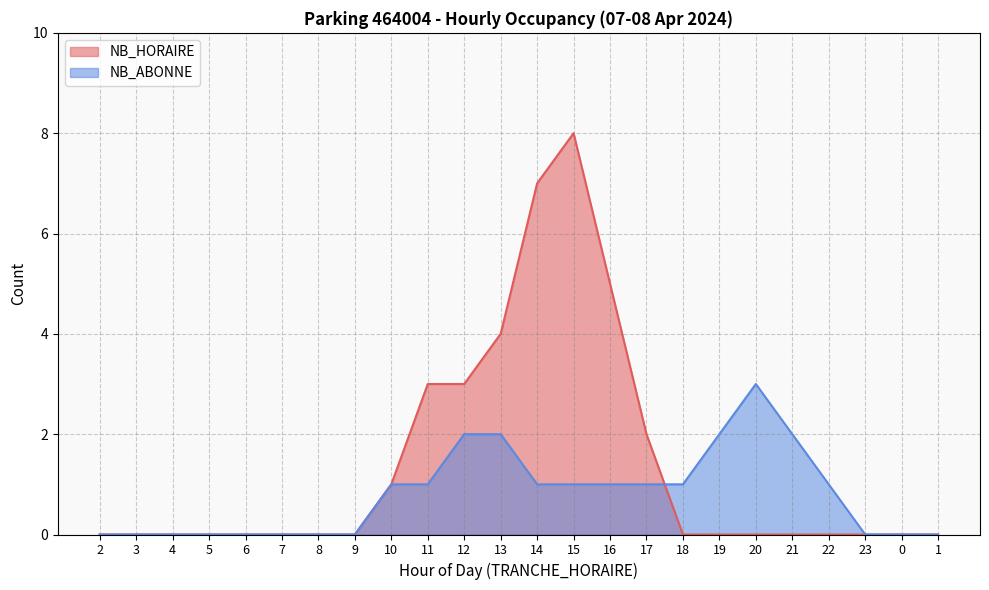

What position from the left is 0?

23